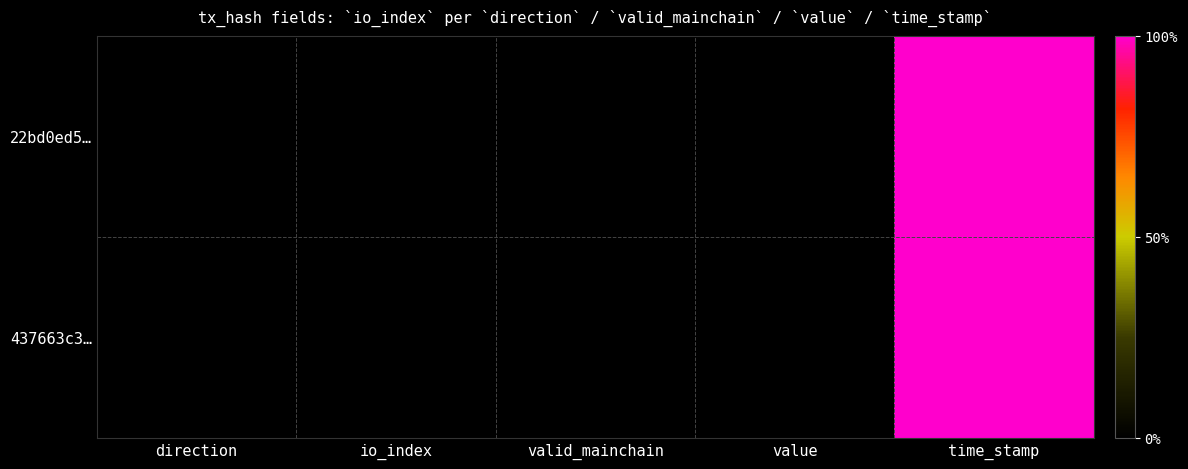

List the series in order of their peak value, lowest first.

437663c3…, 22bd0ed5…